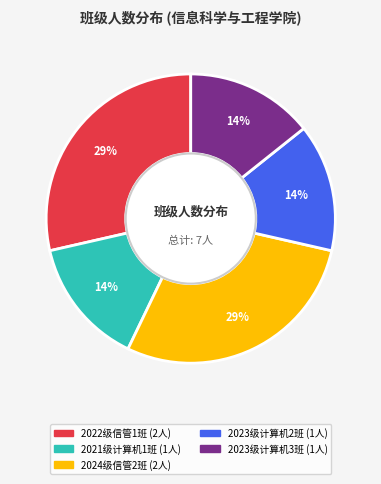

True or false: 2021级计算机1班 accounts for 14% of the total.

True